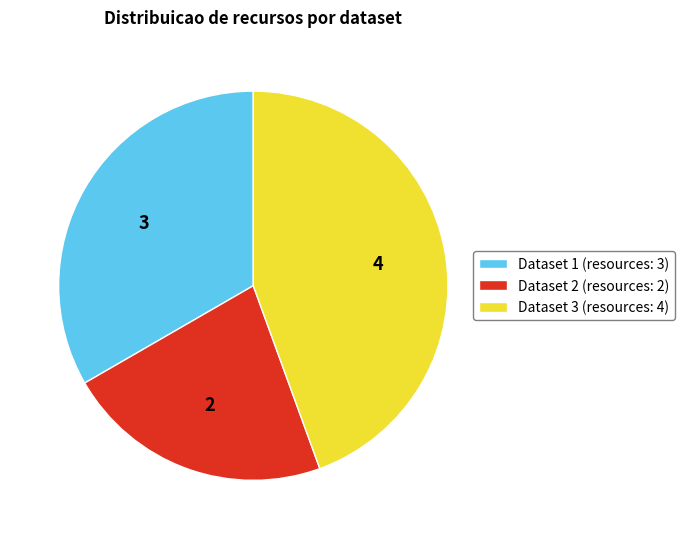

Is it true that Dataset 1 (resources: 3) is 21% of the pie?

False